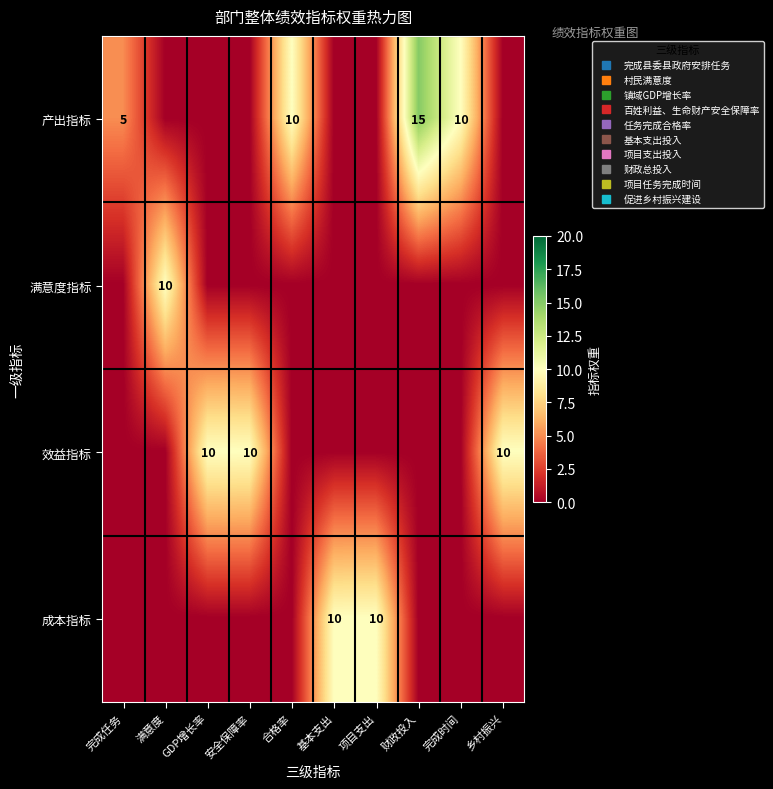

At 安全保障率, list the series in order from largest to smallest.

效益指标, 产出指标, 满意度指标, 成本指标